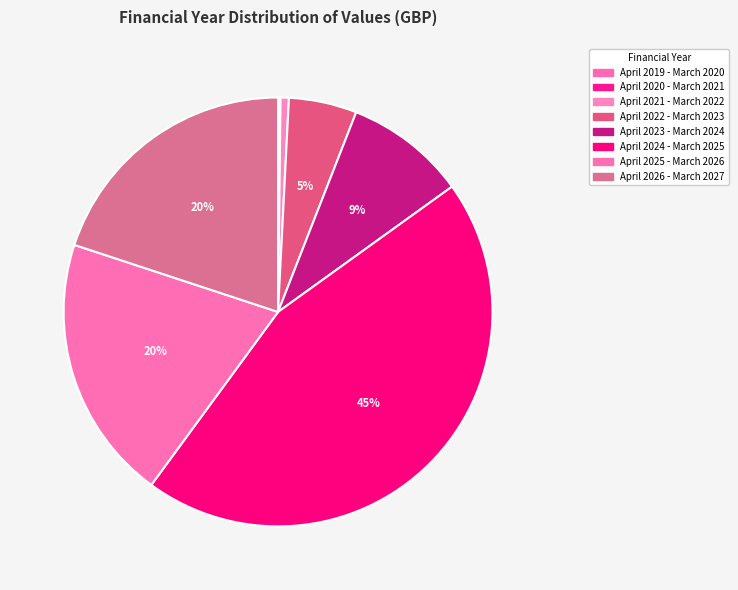

How many segments does this pie chart have?

8